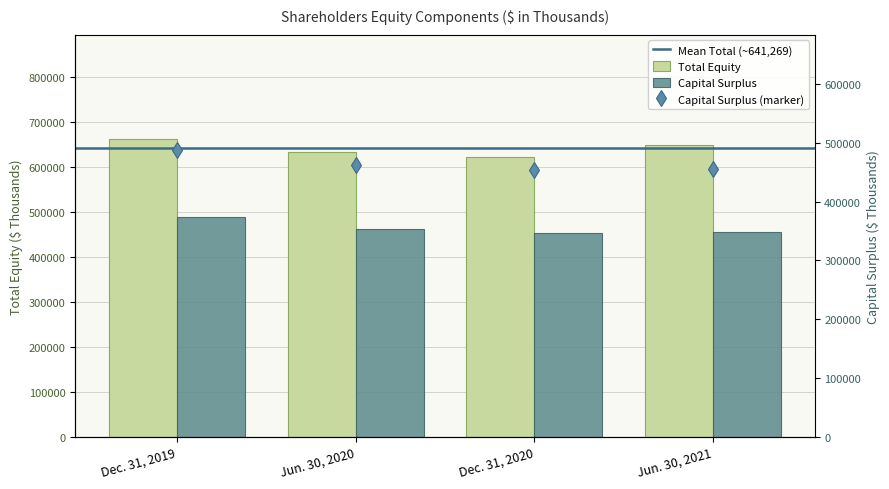

What is the sum of the Capital surplus values at Dec. 31, 2019 and Jun. 30, 2020?

950882